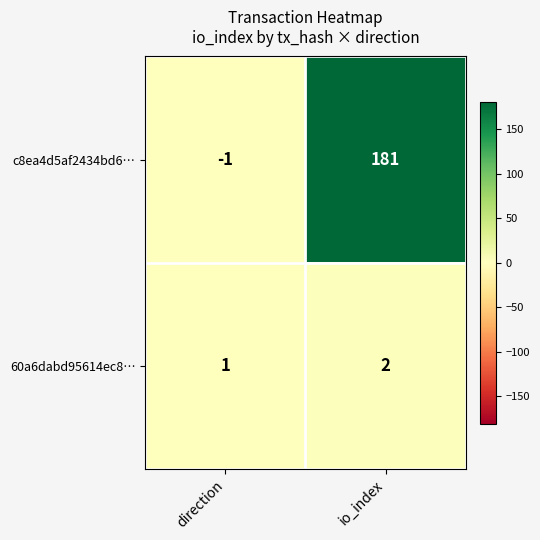

At which label does 60a6dabd95614ec8… reach its peak?

io_index